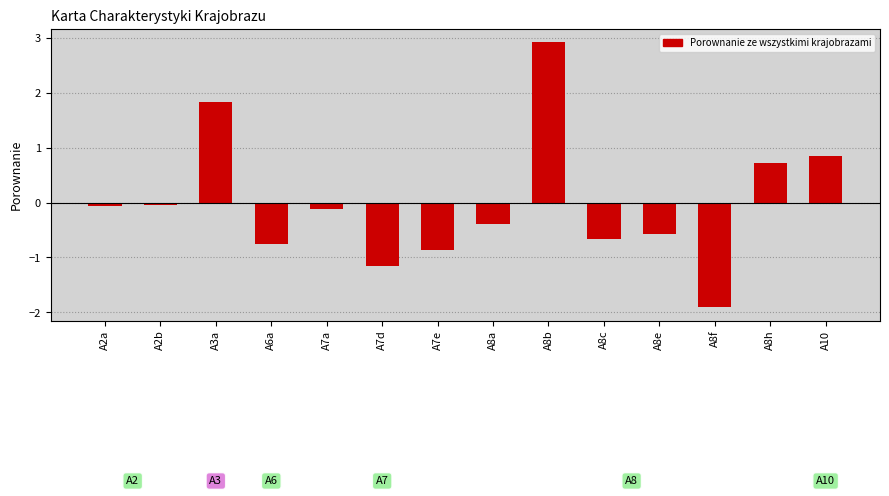

What is the label of the 4th bar from the right?

A8e